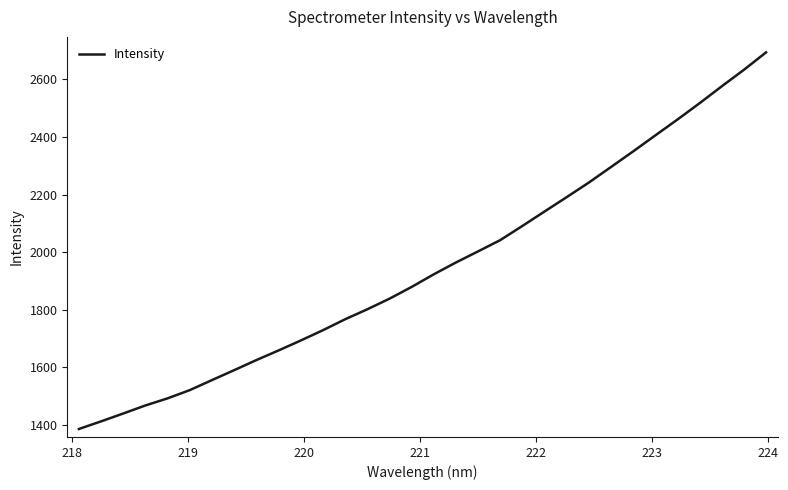

What is the minimum value shown in the chart?

1385.6